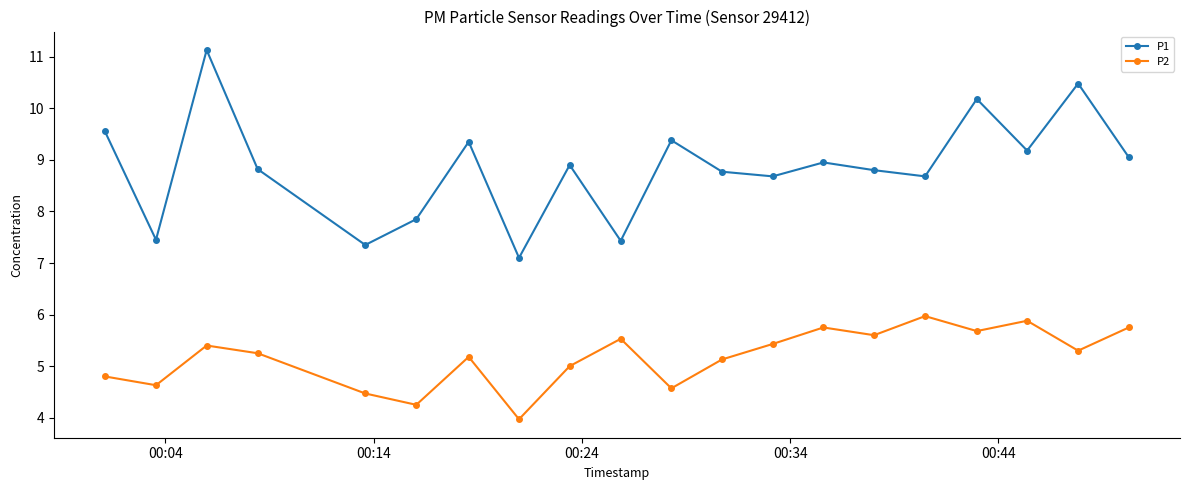

Which series has the largest total across all categories?

P1